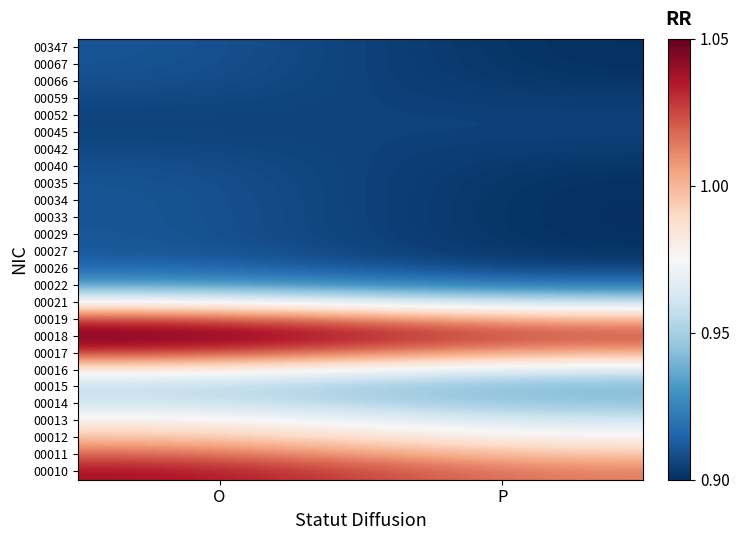

Rank the series by their maximum value, from lowest to highest.

00045, 00052, 00042, 00059, 00040, 00066, 00067, 00035, 00347, 00034, 00033, 00029, 00027, 00026, 00022, 00015, 00014, 00021, 00013, 00016, 00012, 00011, 00019, 00017, 00010, 00018